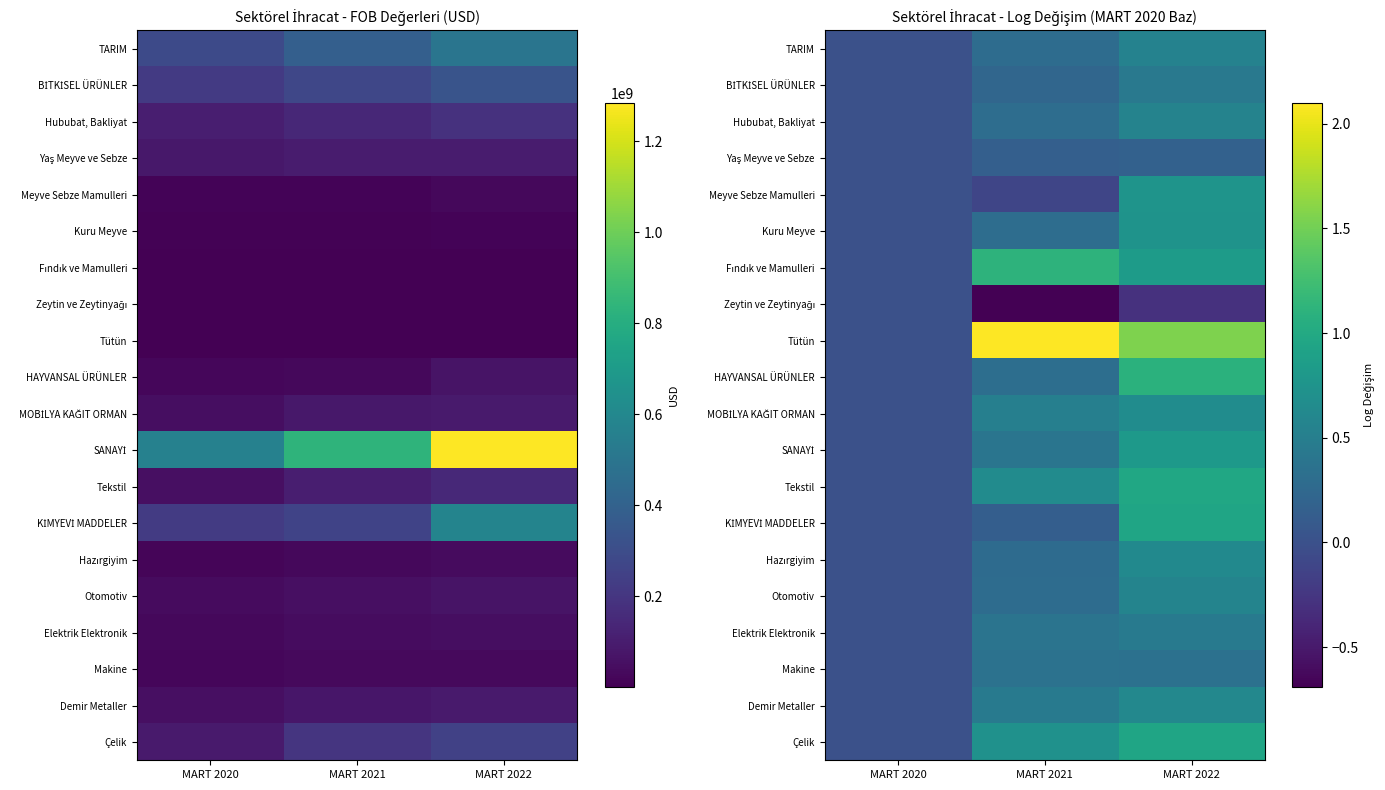

List the labels in order of MOBİLYA KAĞIT ORMAN value, smallest first.

MART 2020, MART 2021, MART 2022